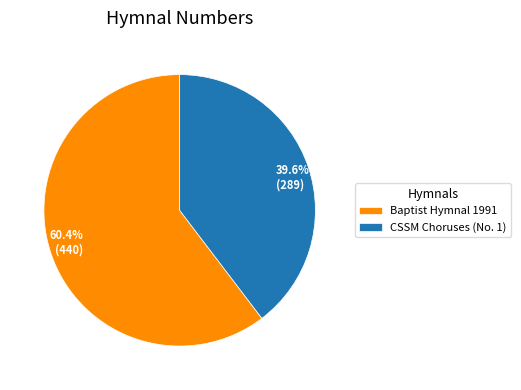

Is it true that Baptist Hymnal 1991 is 46% of the pie?

False